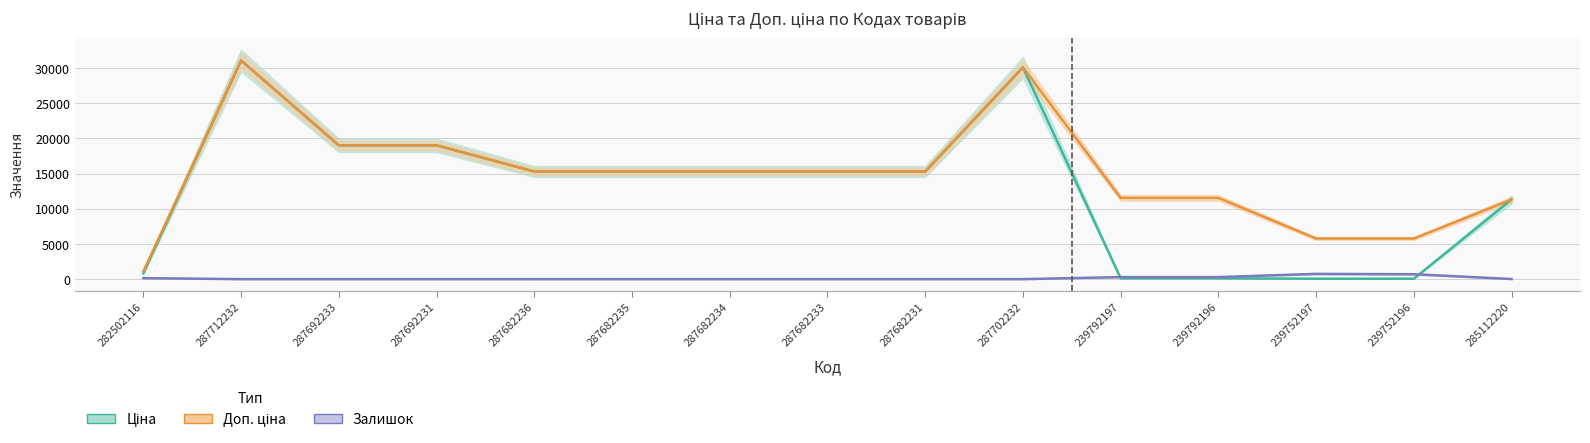

Between 287682235 and 239752197, which series saw the biggest shift?

Ціна